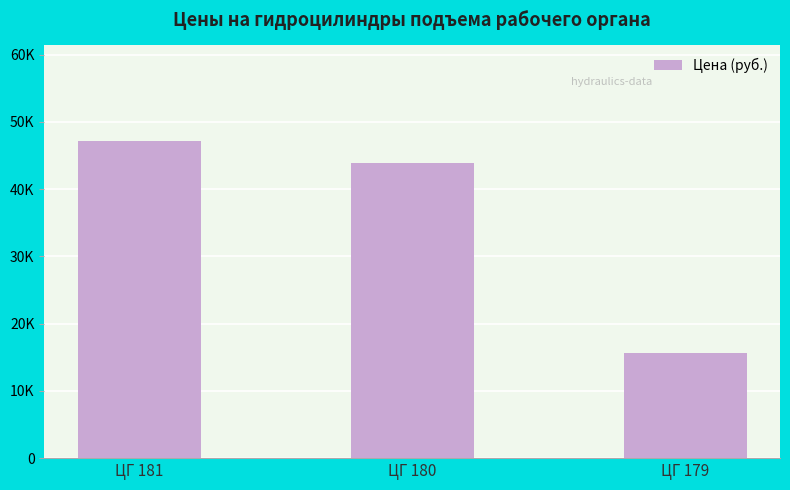

Which category has the highest value across all series?

ЦГ 181